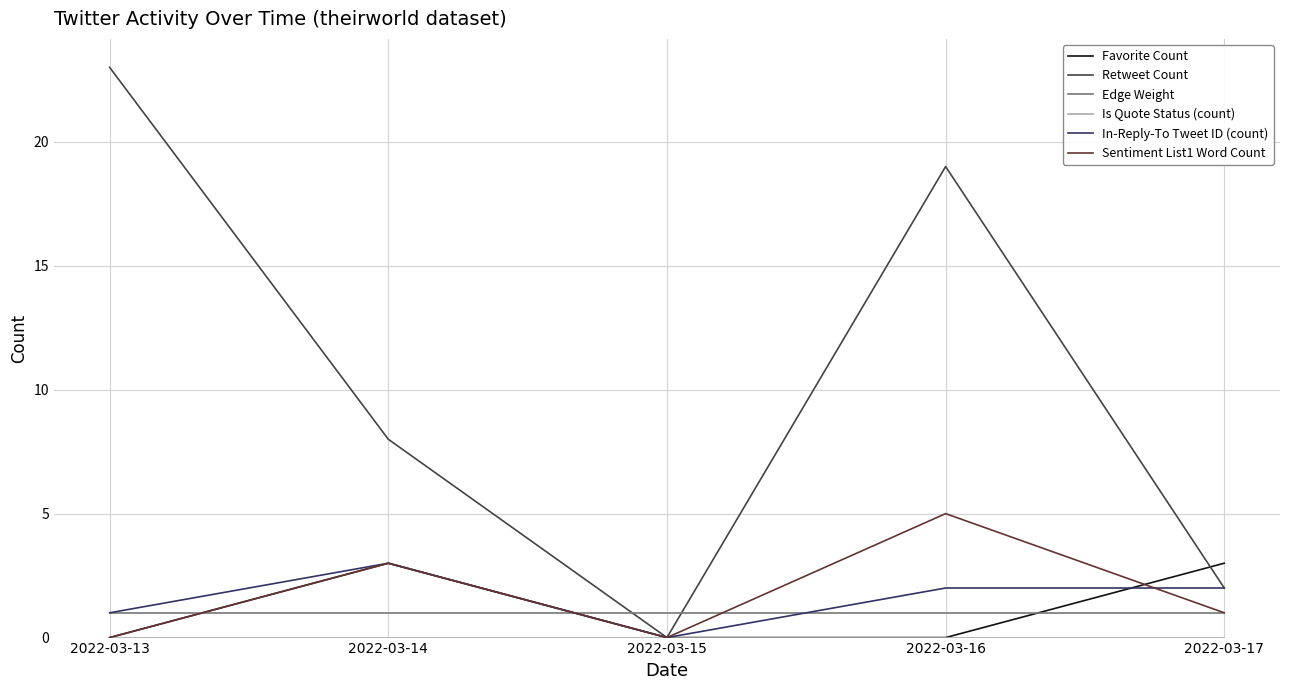

What is the spread (max minus min) of values at 2022-03-15?

1